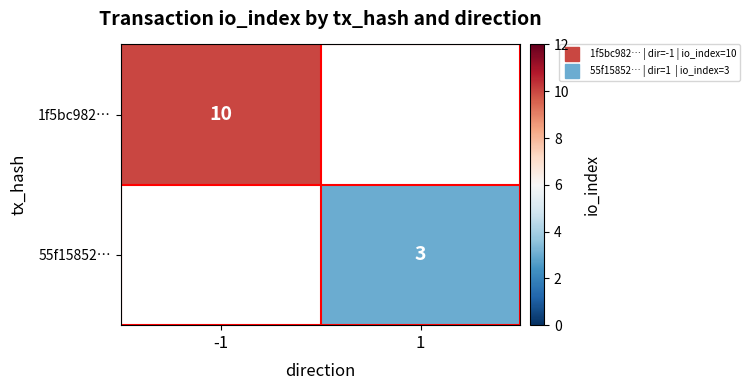

List the labels in order of 55f15852… value, smallest first.

-1, 1